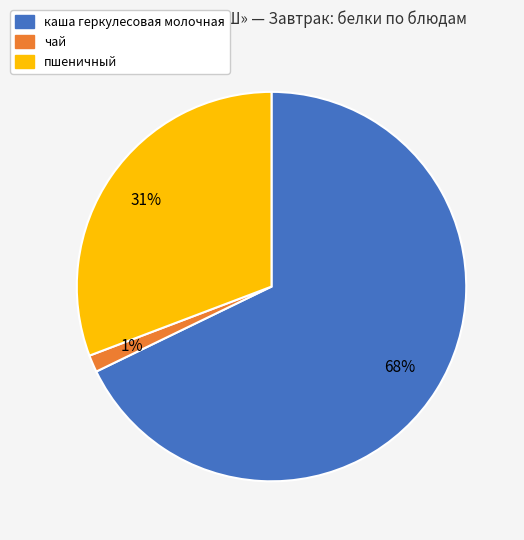

How many segments does this pie chart have?

3